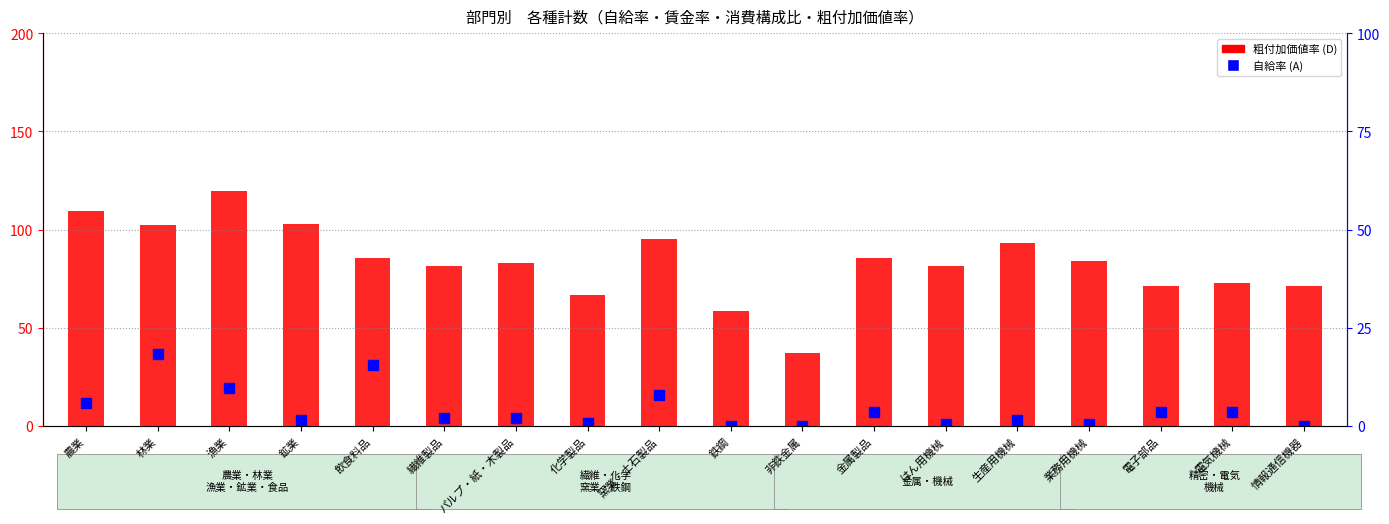

Which series has the largest total across all categories?

粗付加価値率 (D)